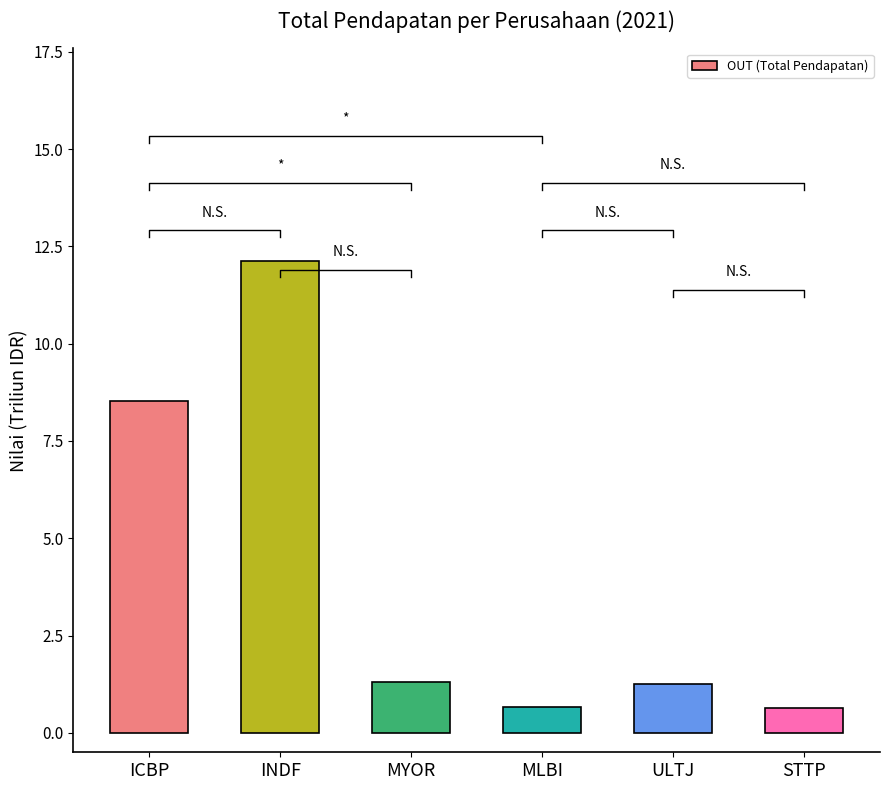

Reading right to left, list all the values displayed in this chart.

0.6	1.3	0.7	1.3	12.1	8.5